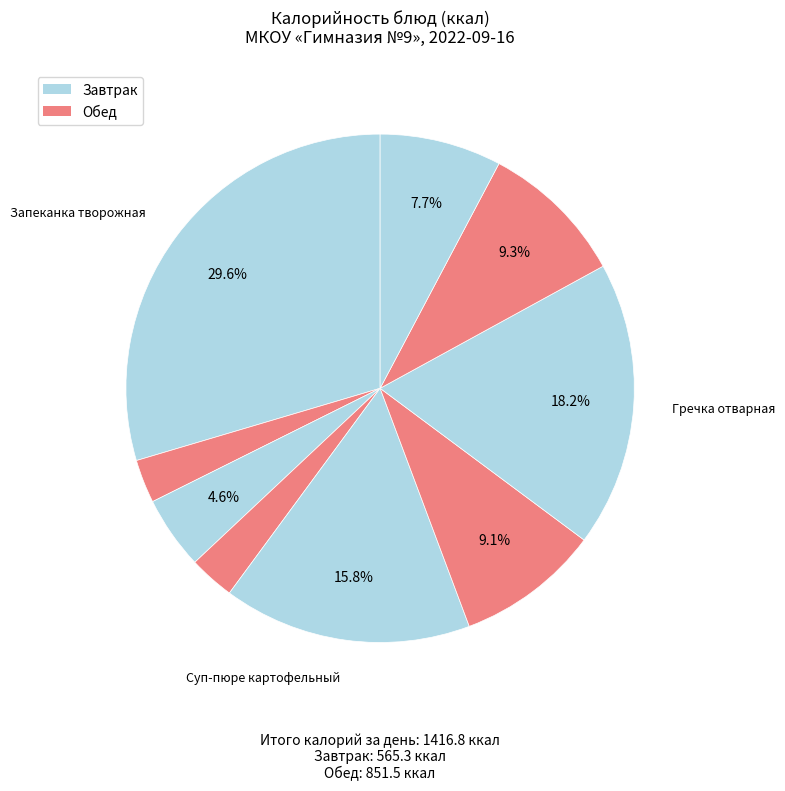

Count the number of slices in the pie.

9